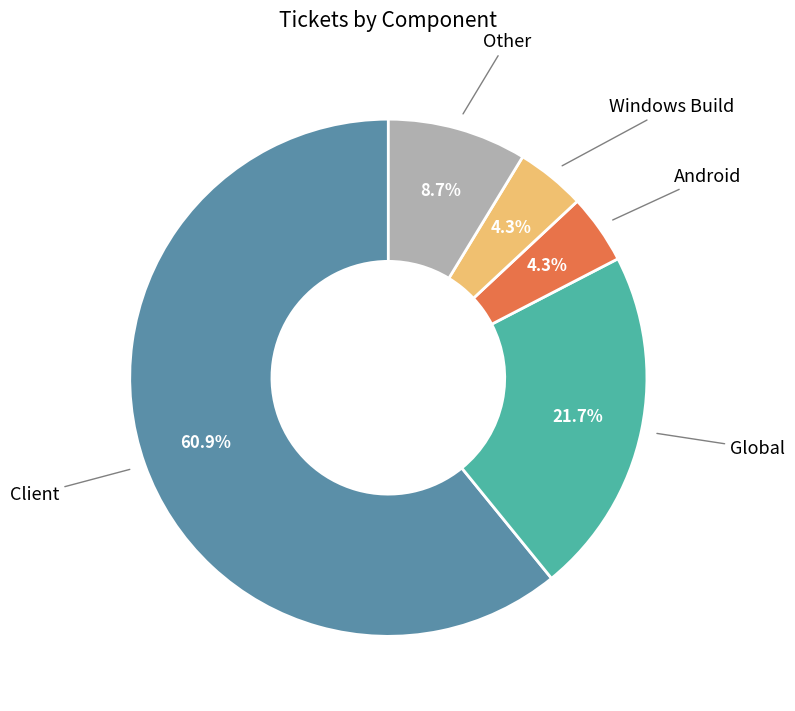

Do Global and Client together represent more than half of the pie?

Yes